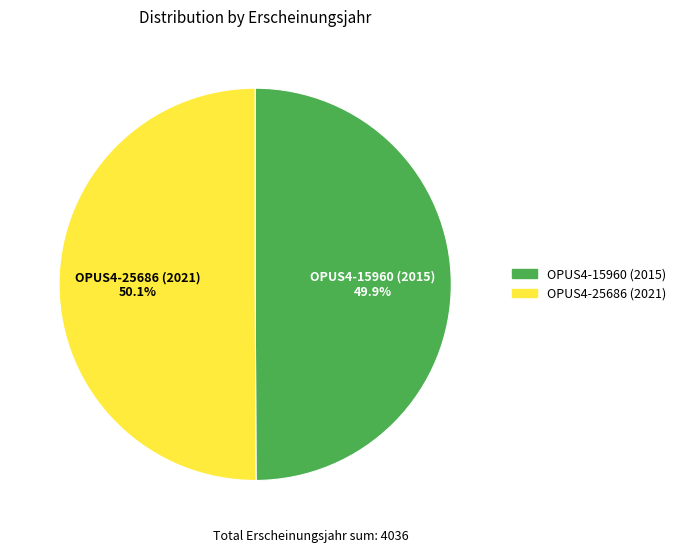

How many slices are in this pie chart?

2